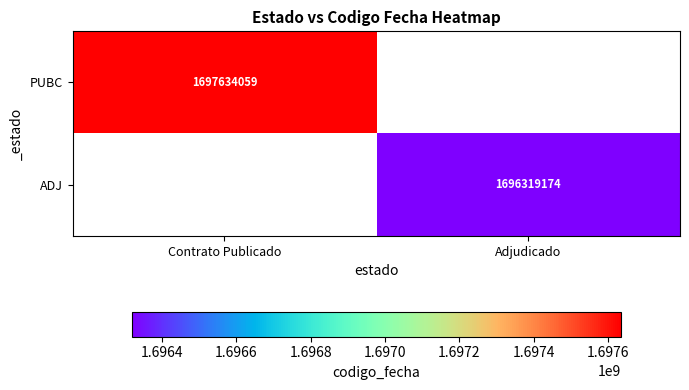

The value of ADJ at Adjudicado is 1696319174. True or false?

True